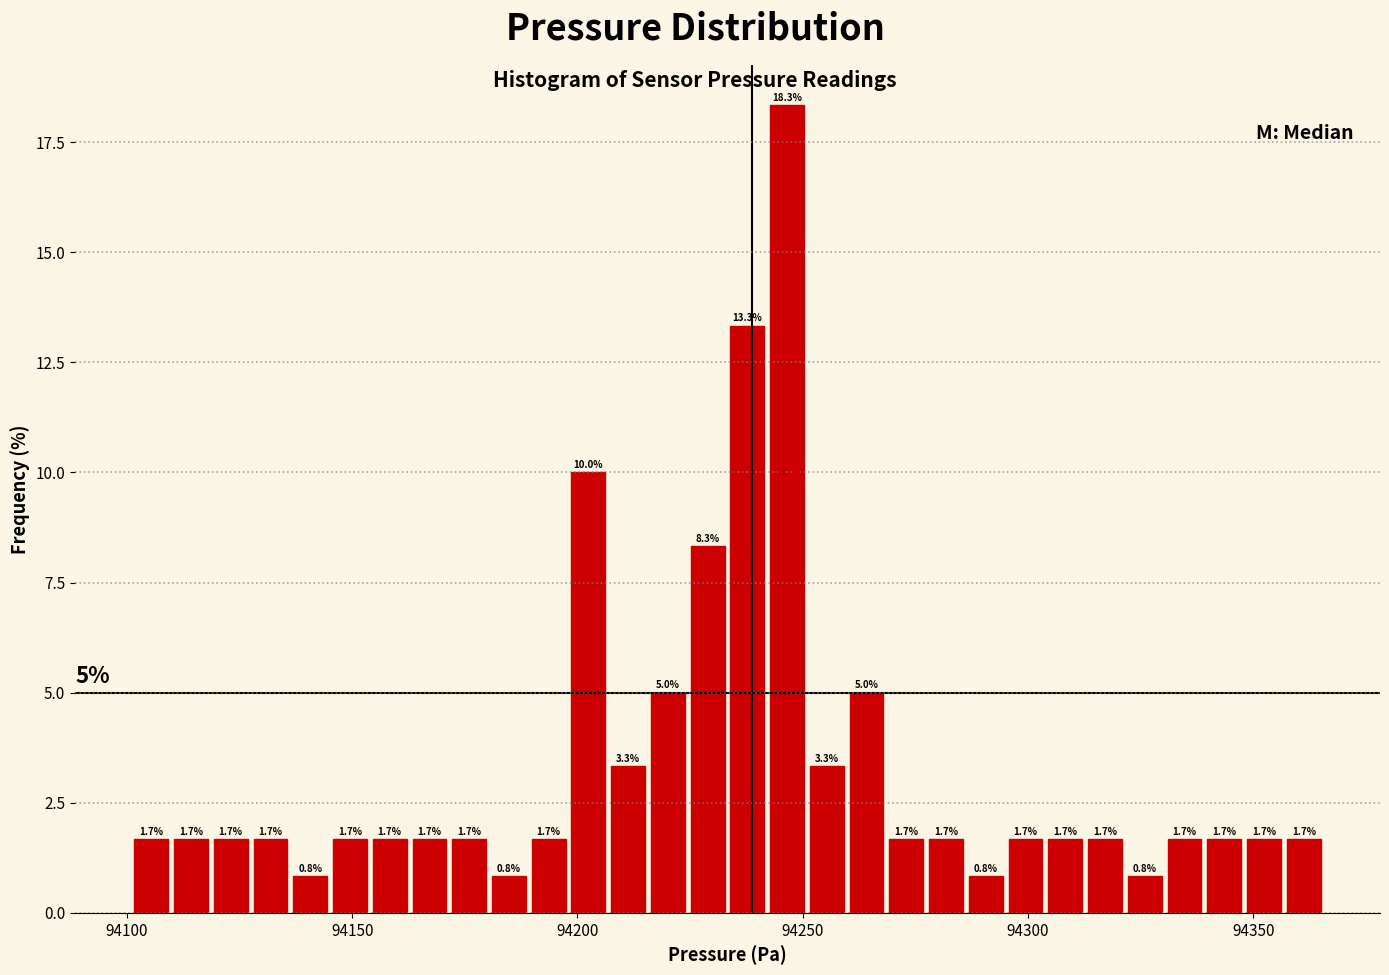

Read against the x-axis, roughly where is the centre of the tallest bar?

94245